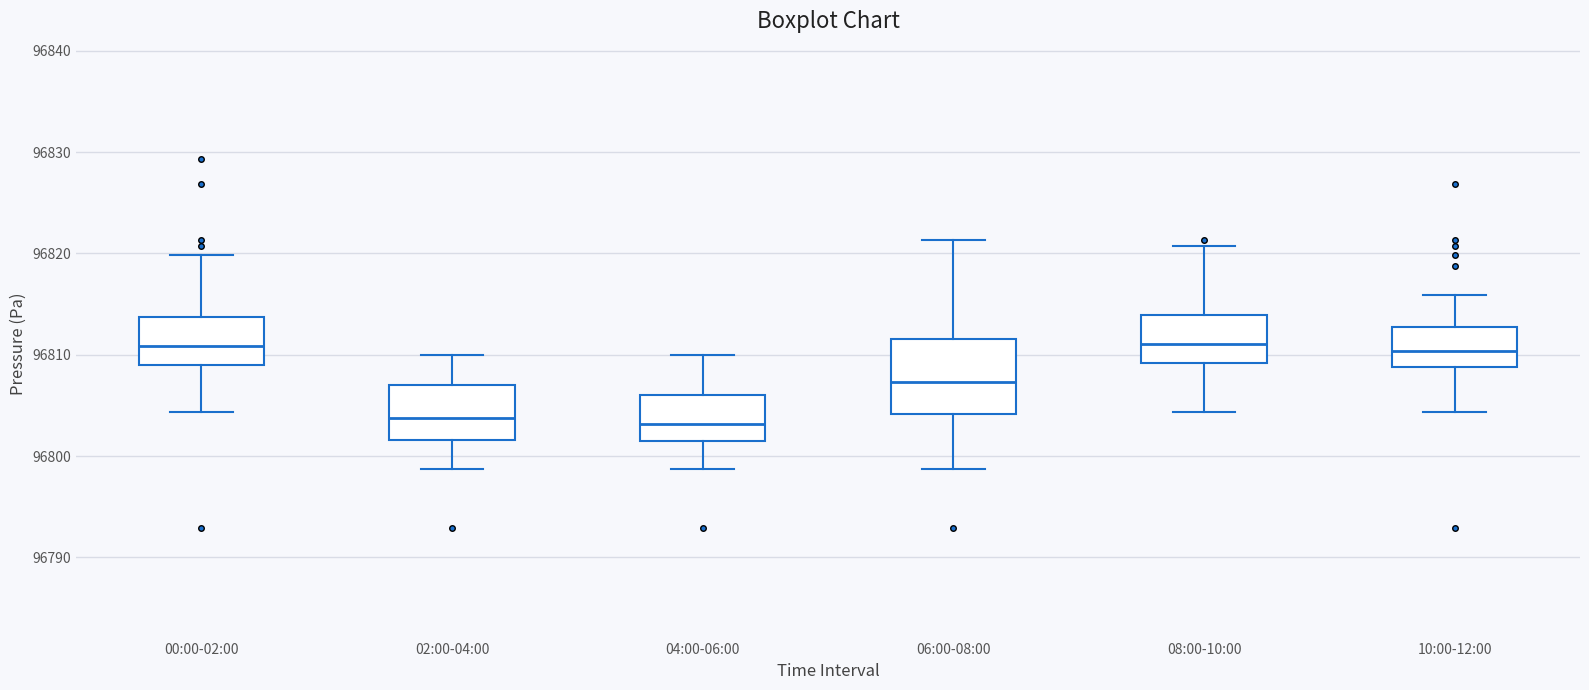

Where does the lower whisker of the box for 08:00-10:00 end on the y-axis? The values are not printed on the chart, so give them approximately, as read against the axis.

96804